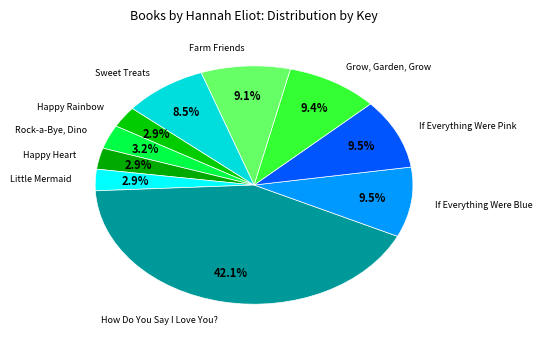

Is there a majority slice in this chart?

No